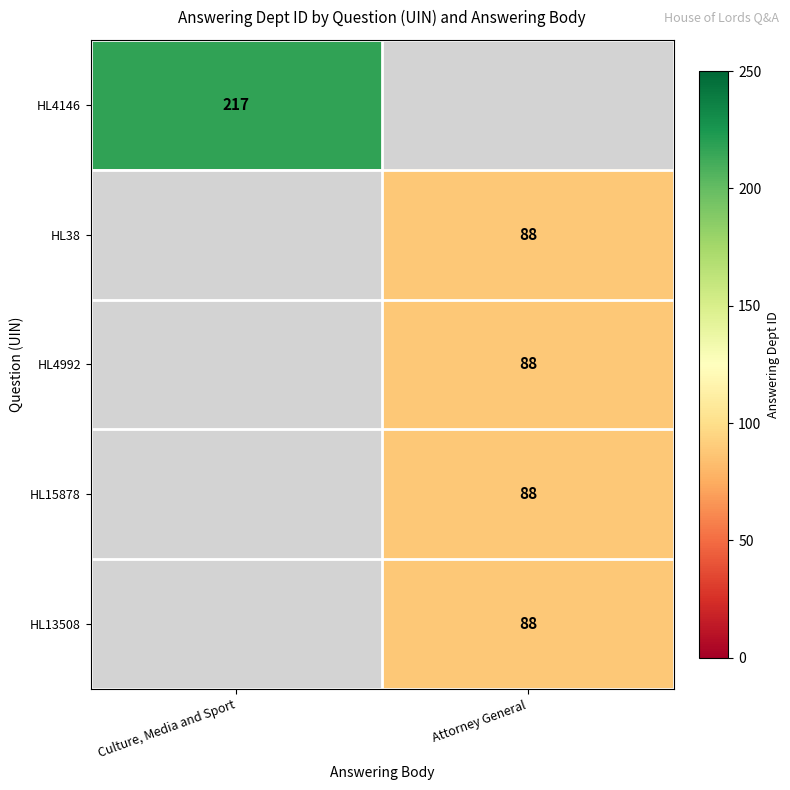

The HL4146 series shows 368 at Culture, Media and Sport. True or false?

False